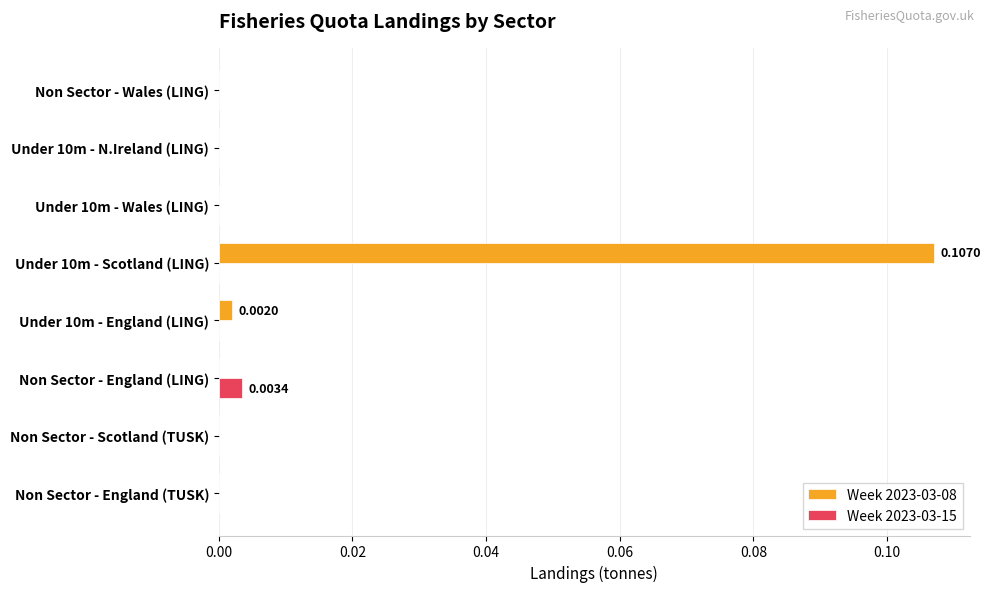

At which label does Week 2023-03-15 reach its peak?

Non Sector - England (LING)